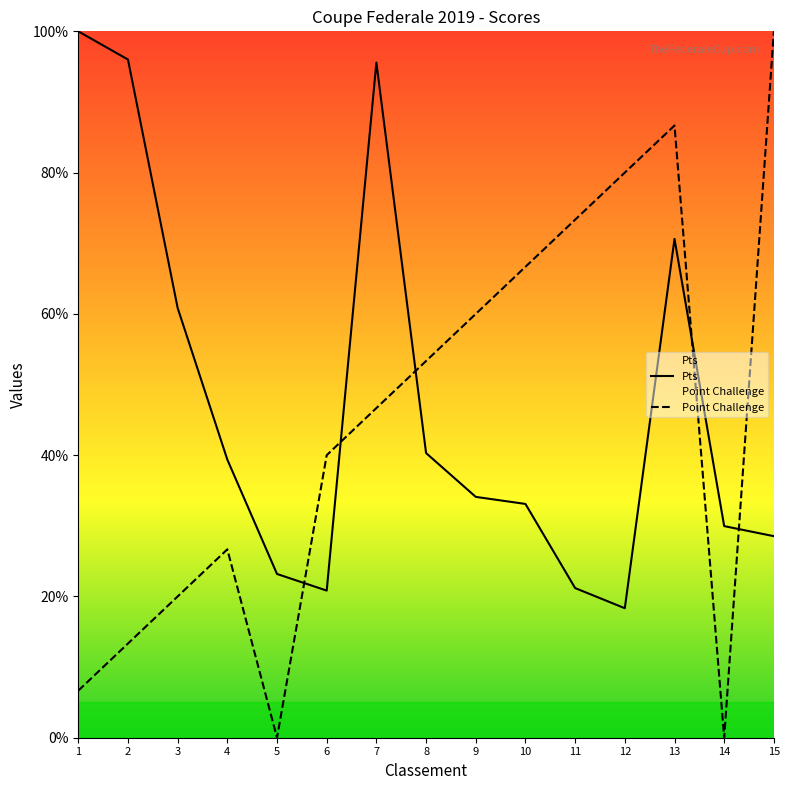

Count the number of data series in this chart.

2